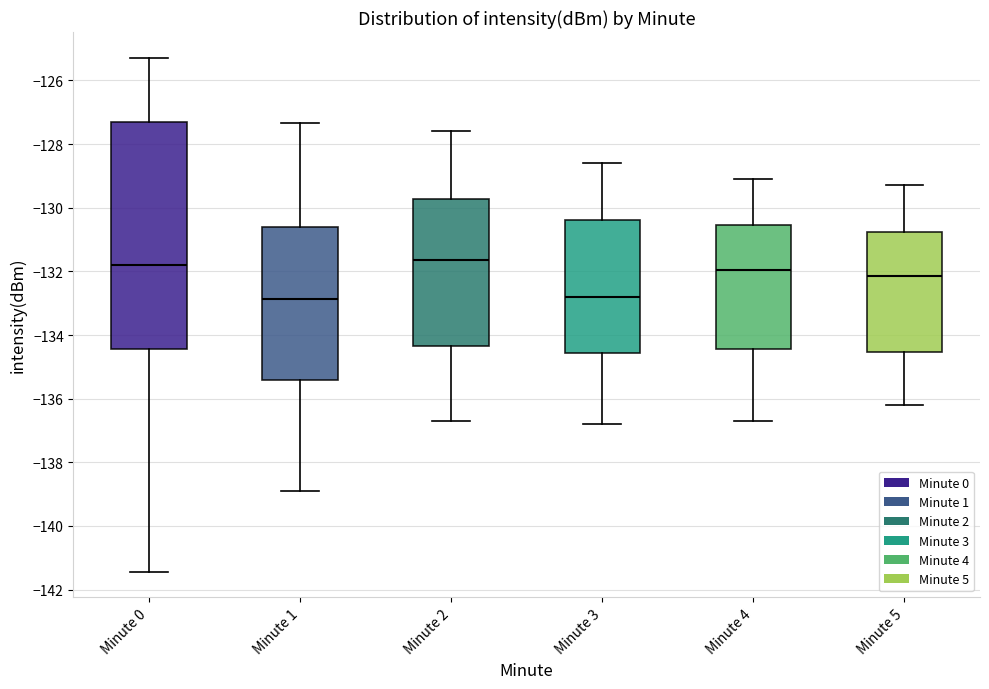

Where is the upper edge of the box for Minute 1 on the y-axis? The values are not printed on the chart, so give them approximately, as read against the axis.

-130.6